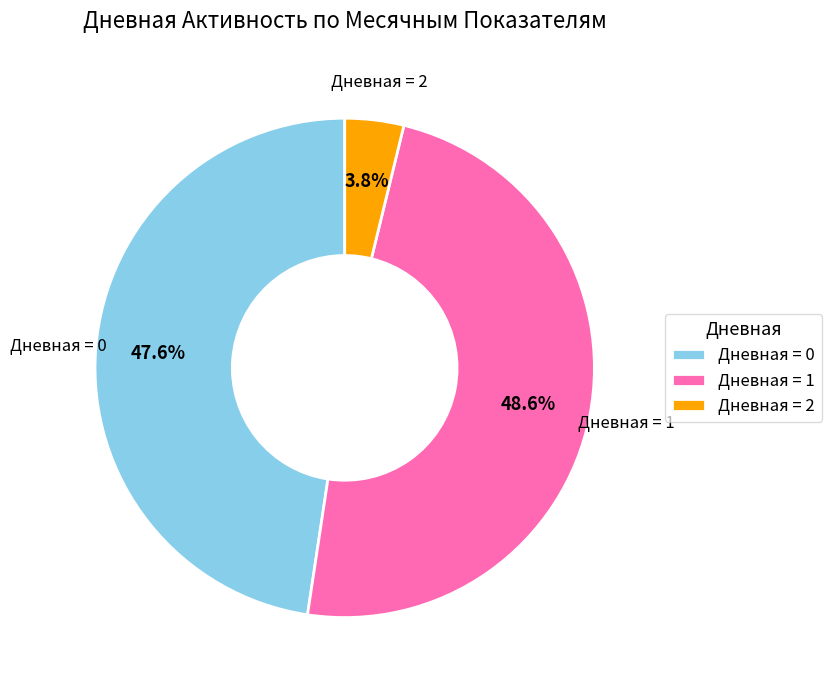

Approximately how many times larger is the value at Дневная = 0 compared to Дневная = 2?

12.5